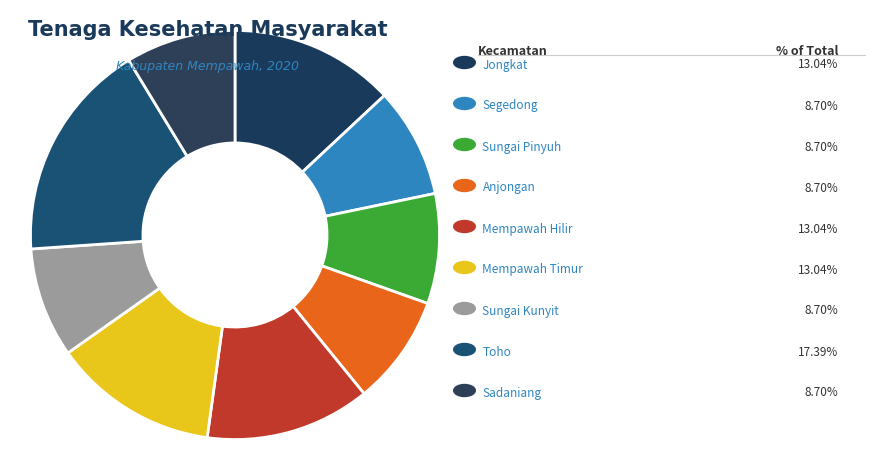

Count the number of slices in the pie.

9